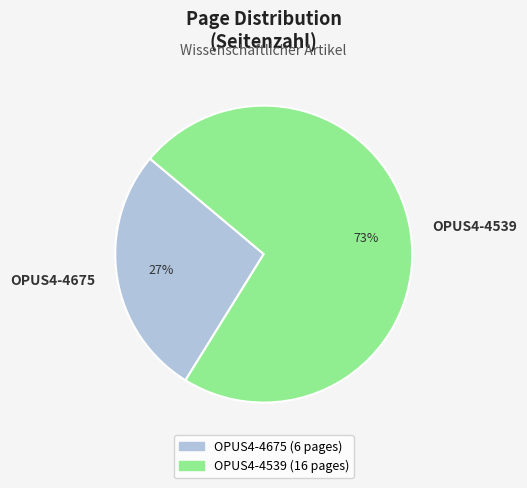

True or false: OPUS4-4539 accounts for 73% of the total.

True